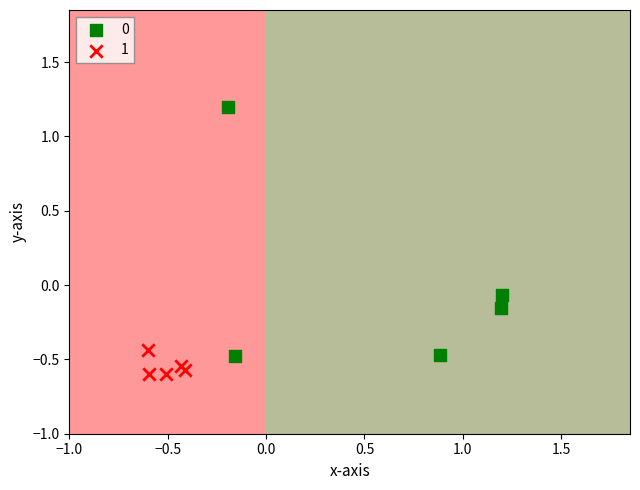

Which series reaches the minimum Y coordinate?

1